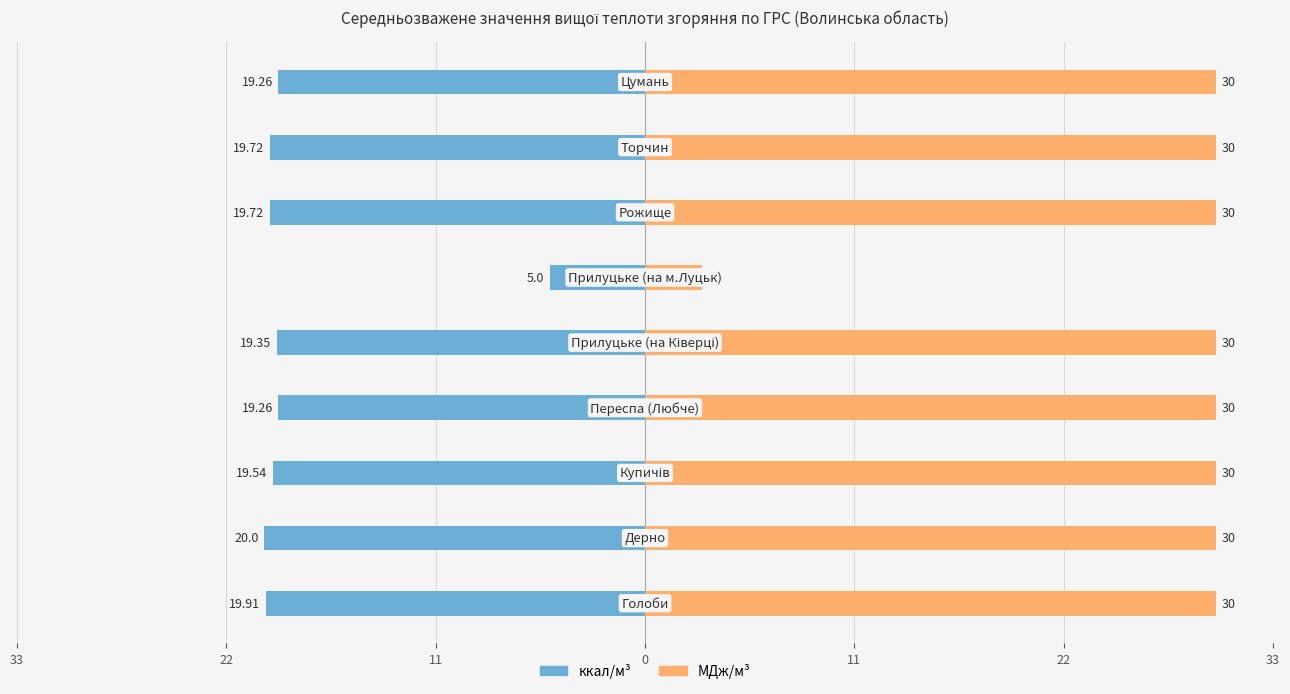

What value does the МДж/м³ series have at 22?

3.0